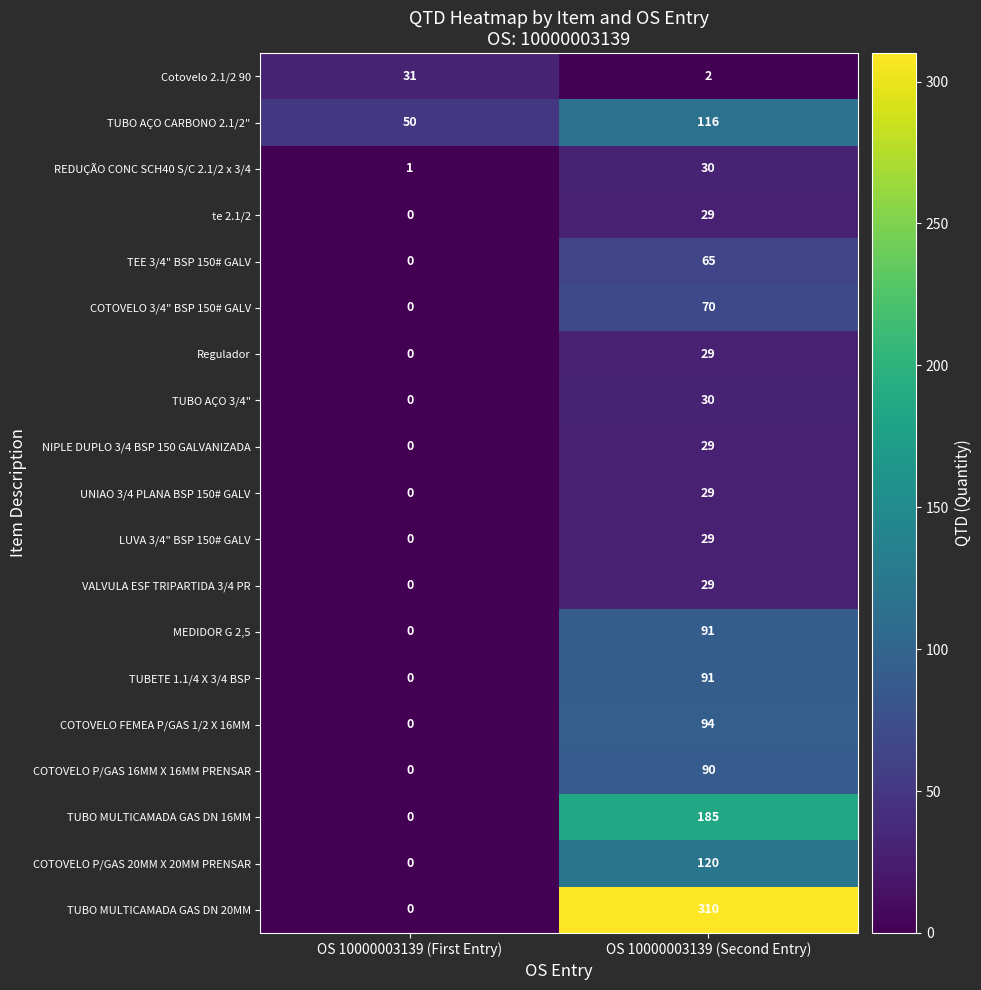

What is the greatest value displayed?

310